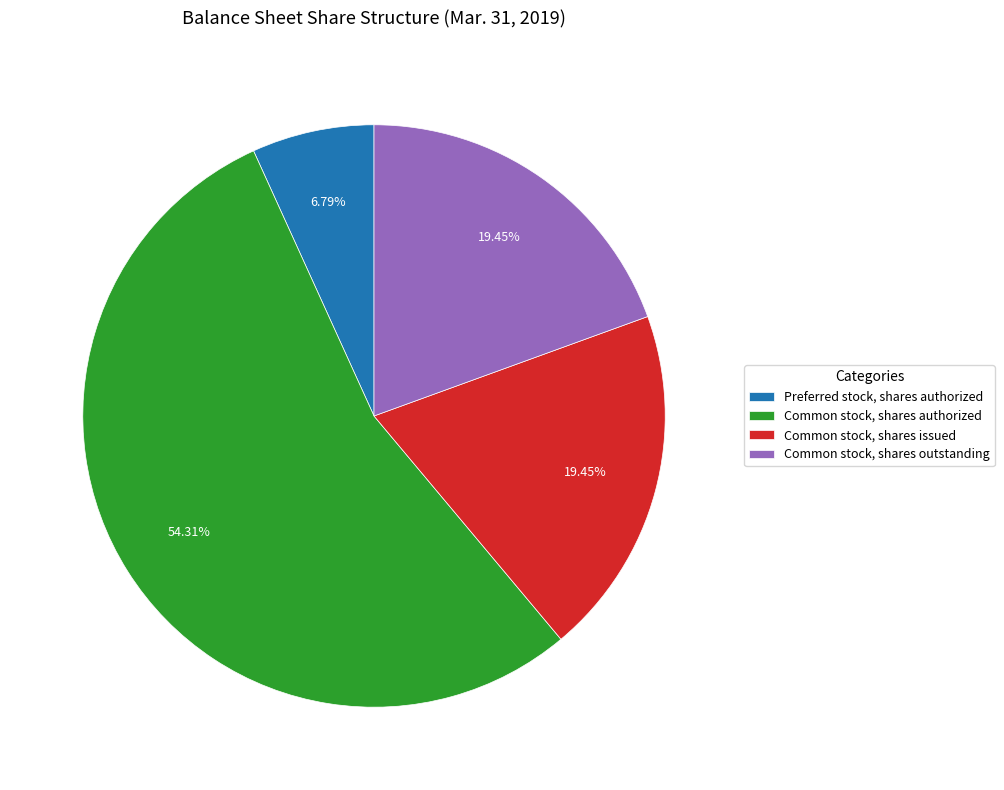

Between Preferred stock, shares authorized and Common stock, shares outstanding, which is larger?

Common stock, shares outstanding